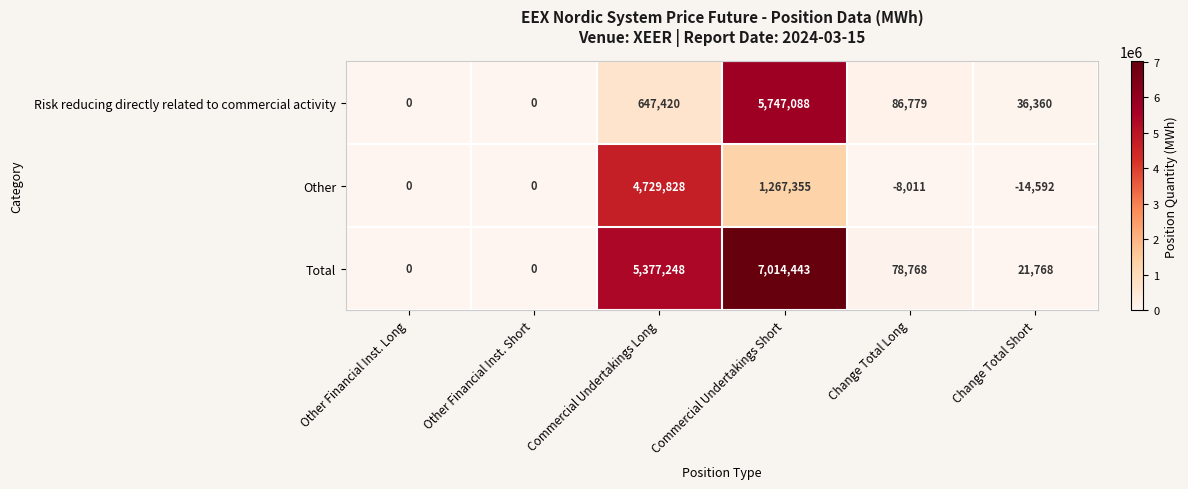

What is the maximum value shown in the chart?

7014443